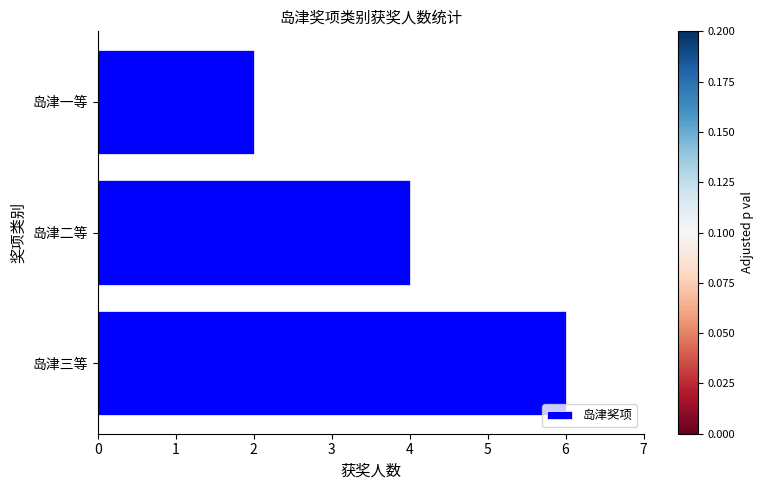

What is the approximate value at 岛津三等?

6